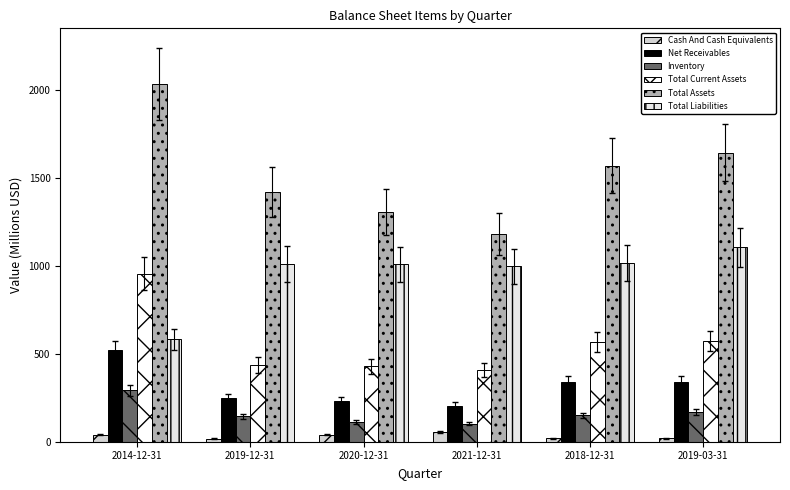

What is the total value across all series at 2018-12-31?

3657.4